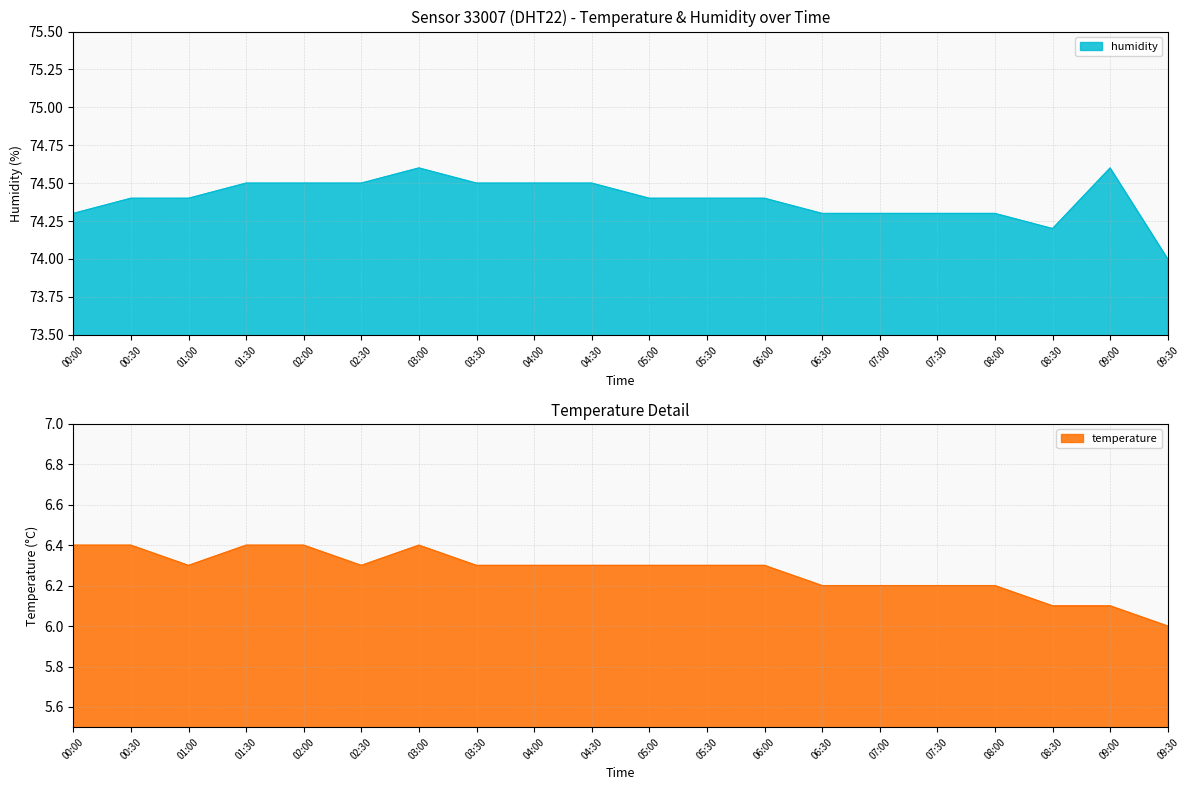

Reading left to right, extract all data points from this chart.

temperature: 00:00=6.4	00:30=6.4	01:00=6.3	01:30=6.4	02:00=6.4	02:30=6.3	03:00=6.4	03:30=6.3	04:00=6.3	04:30=6.3	05:00=6.3	05:30=6.3	06:00=6.3	06:30=6.2	07:00=6.2	07:30=6.2	08:00=6.2	08:30=6.1	09:00=6.1	09:30=6.0
humidity: 00:00=74.3	00:30=74.4	01:00=74.4	01:30=74.5	02:00=74.5	02:30=74.5	03:00=74.6	03:30=74.5	04:00=74.5	04:30=74.5	05:00=74.4	05:30=74.4	06:00=74.4	06:30=74.3	07:00=74.3	07:30=74.3	08:00=74.3	08:30=74.2	09:00=74.6	09:30=74.0